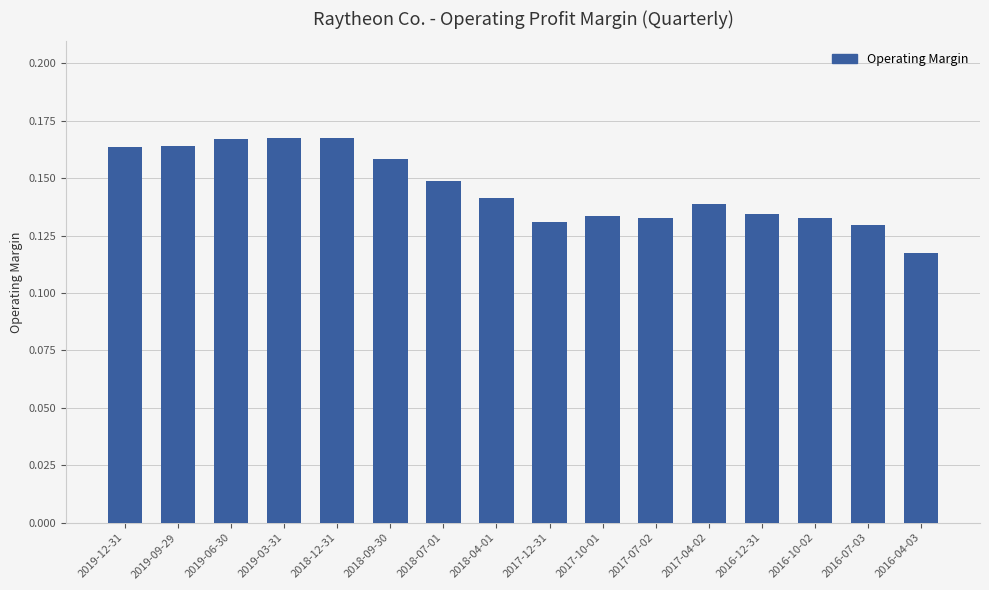

How many bars are there in total?

16